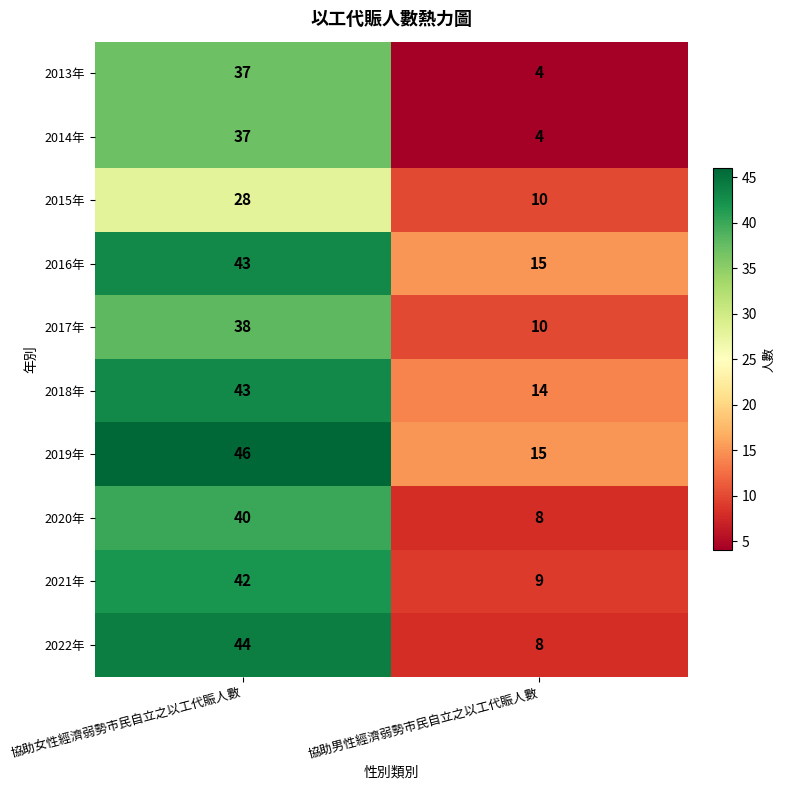

Rank the categories by 2015年 value from lowest to highest.

協助男性經濟弱勢市民自立之以工代賑人數, 協助女性經濟弱勢市民自立之以工代賑人數